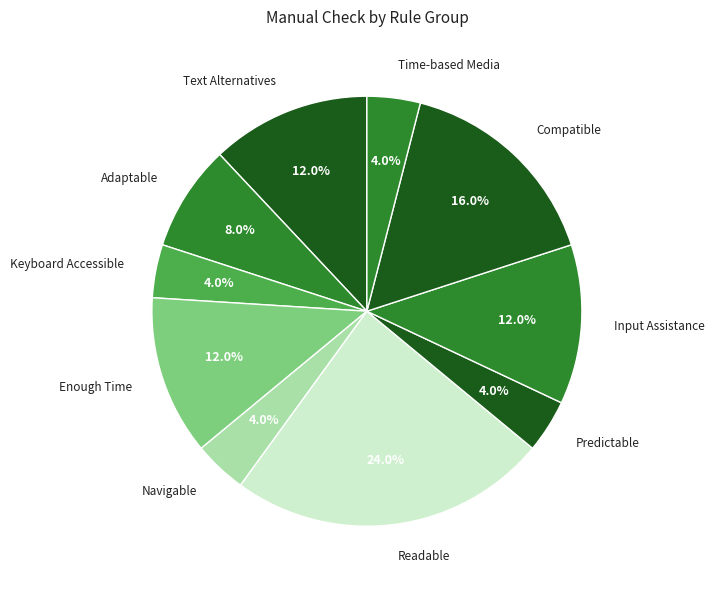

To the nearest percent, what is the combined percentage of Text Alternatives and Time-based Media?

16%